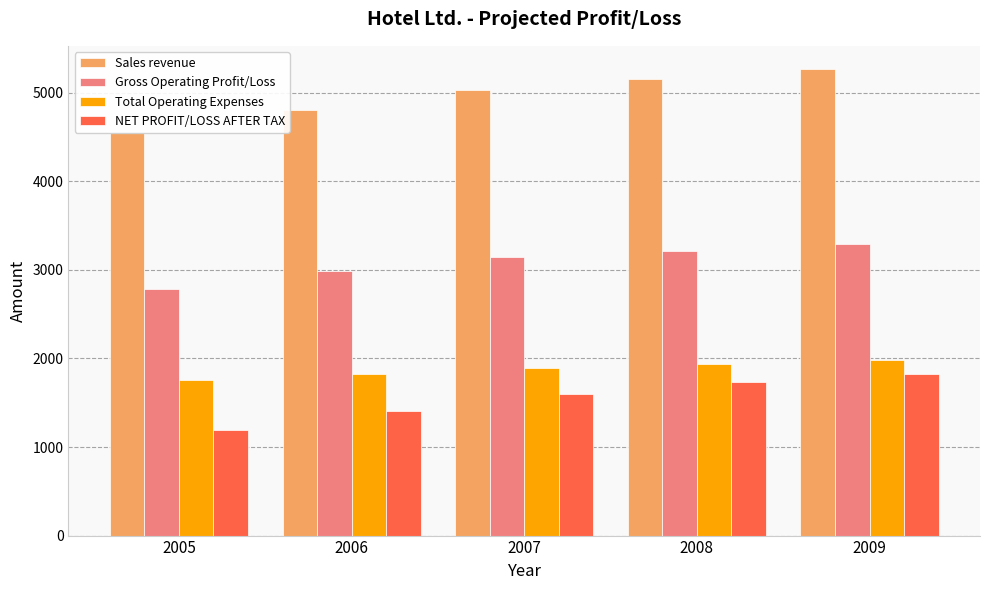

Is it true that Total Operating Expenses equals 1933.8 at 2008?

True